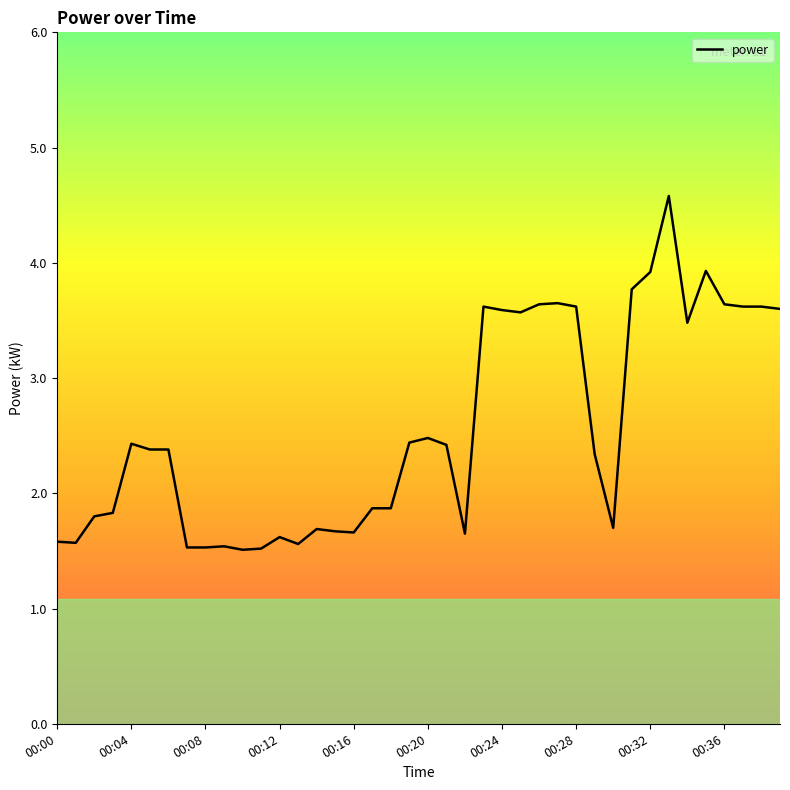

What is the difference between the second highest and second lowest values?

2.4